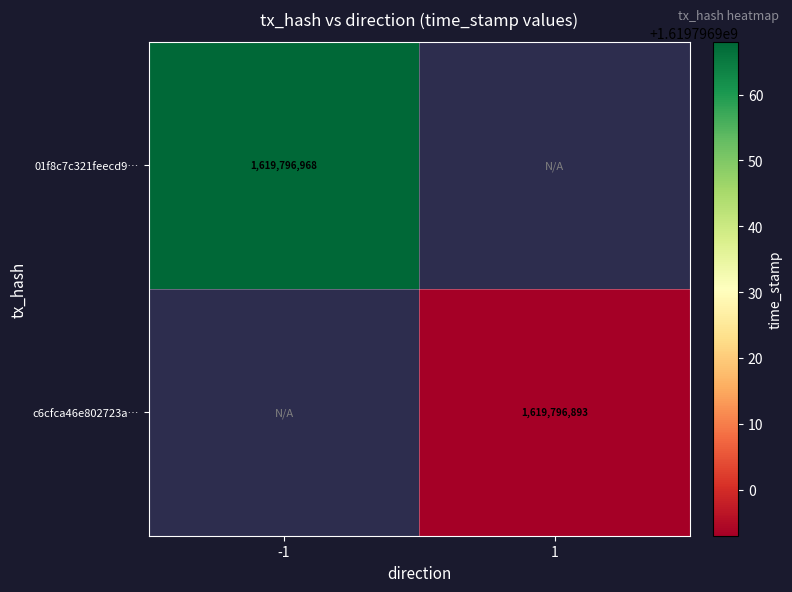

At how many categories does at least one series exceed 955977551?

2